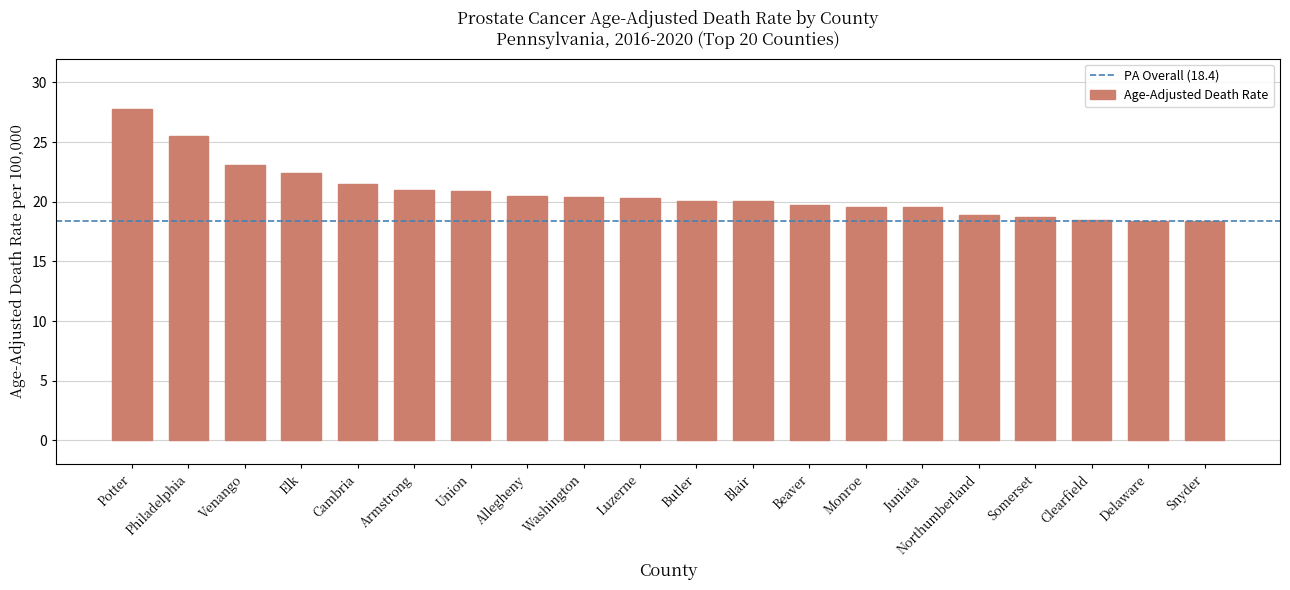

Which has a higher value, Blair or Delaware?

Blair